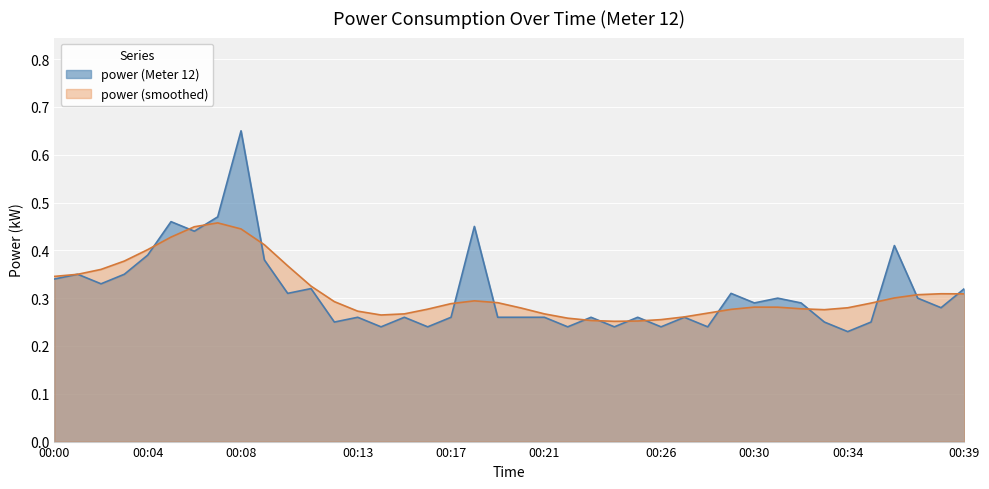

What is the value of the 16th point from the left?

0.3